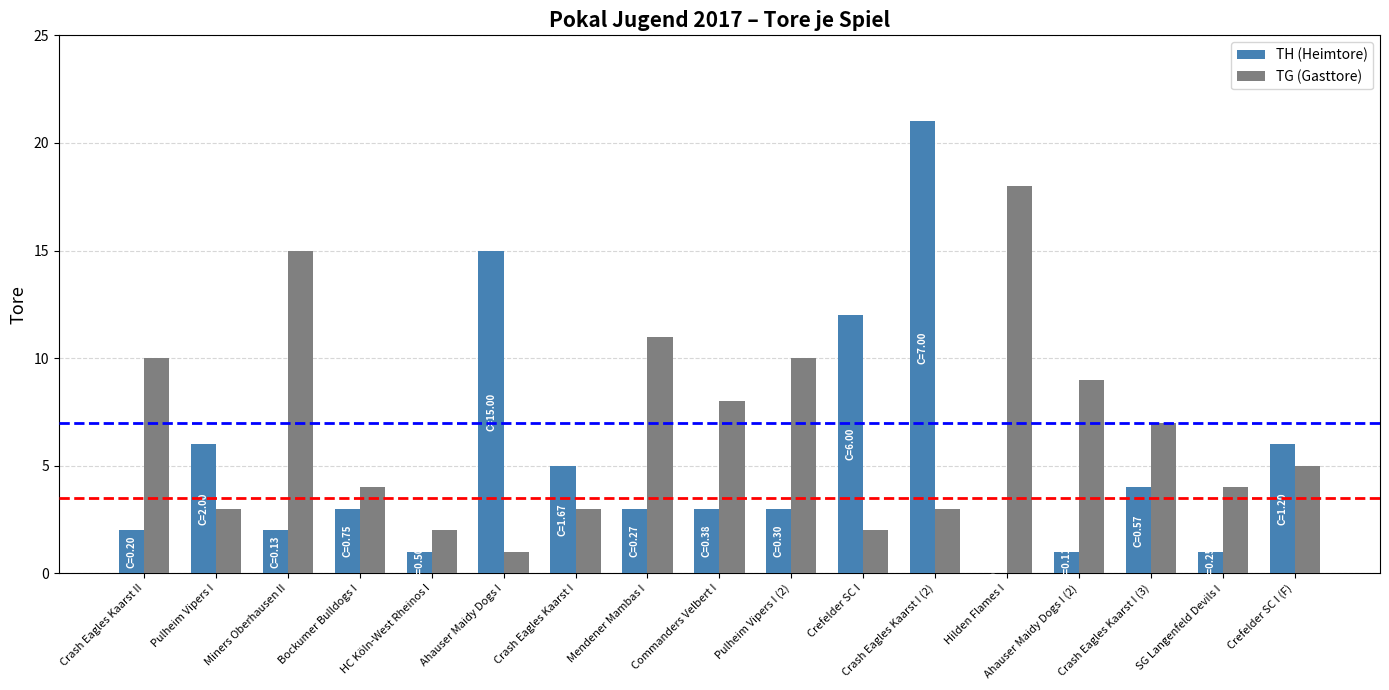

Is it true that TH (Heimtore) equals 1 at Pulheim Vipers I (2)?

False